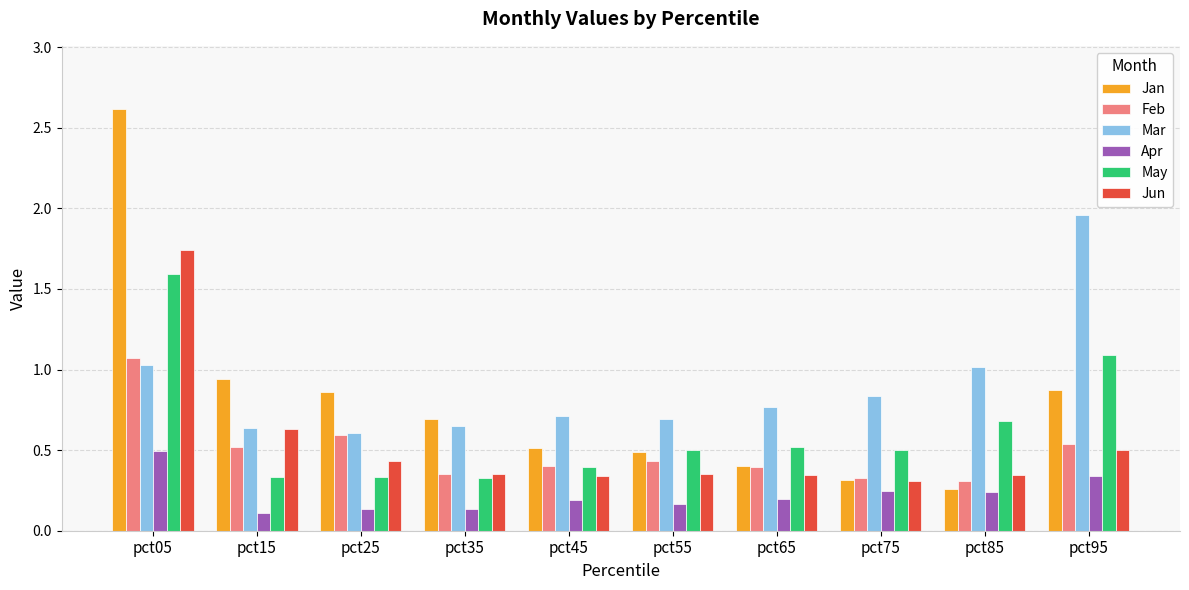

List the series in order of their peak value, lowest first.

Apr, Feb, May, Jun, Mar, Jan